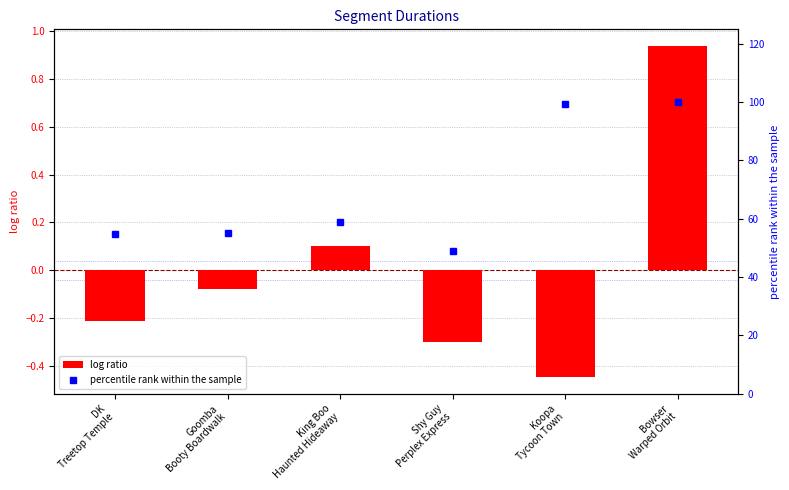

What is the value of the log ratio bar at the 2nd from the left?

-0.1